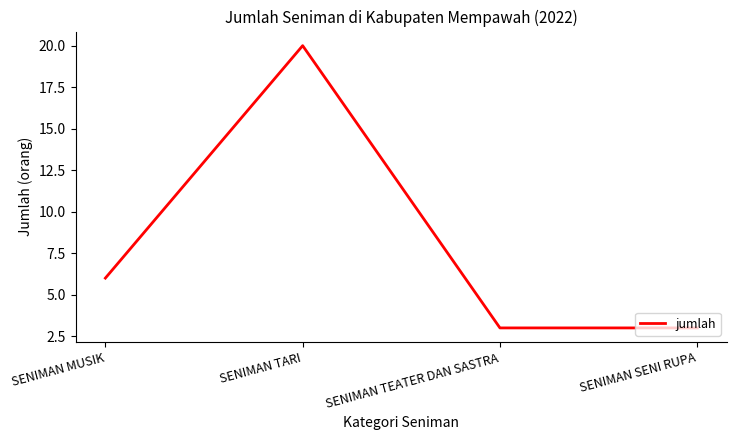

What position from the right is SENIMAN TEATER DAN SASTRA?

2